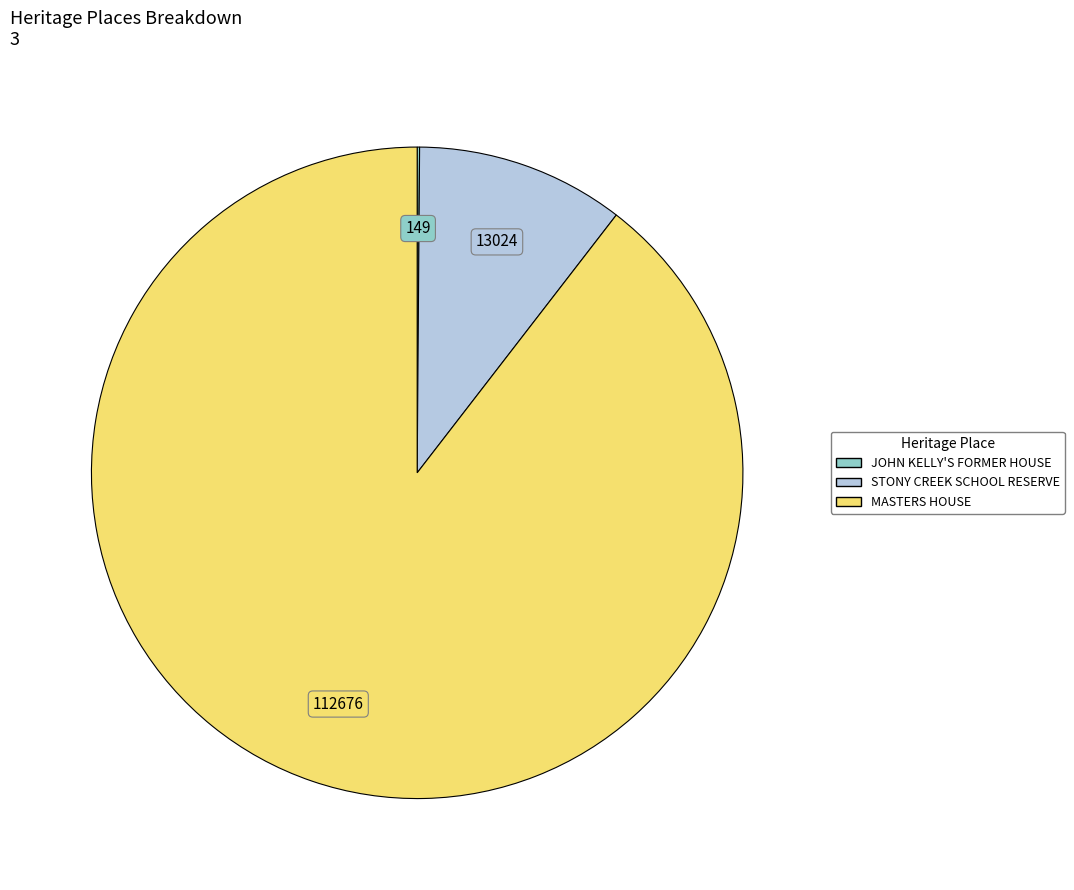

Which category has the biggest portion of the pie?

MASTERS HOUSE